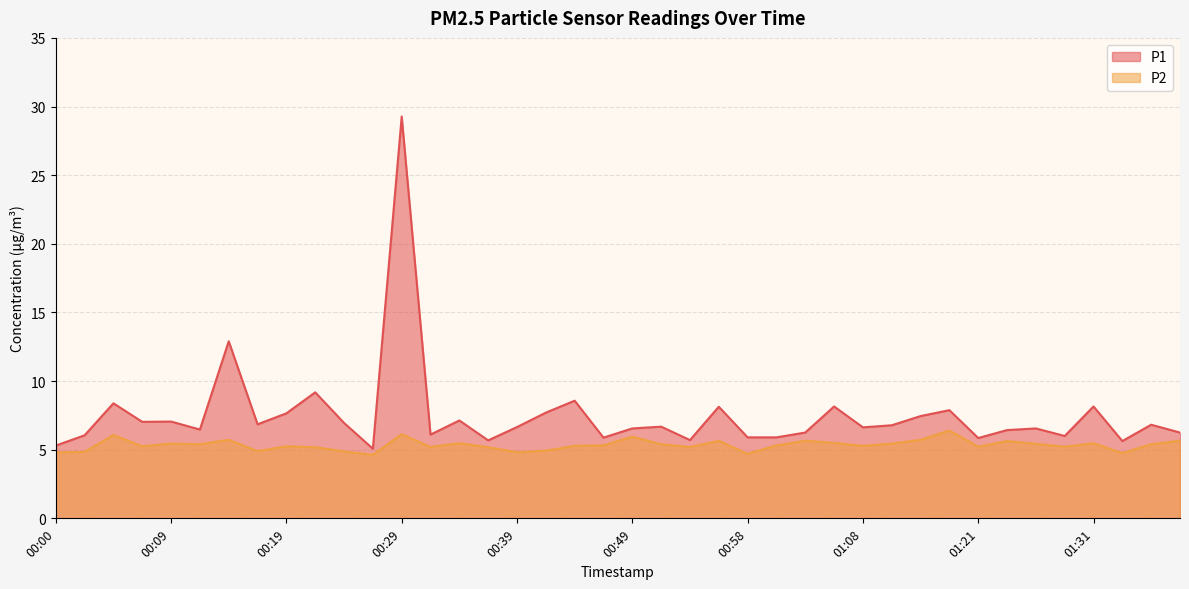

The P1 series shows 10.5 at 00:34. True or false?

False